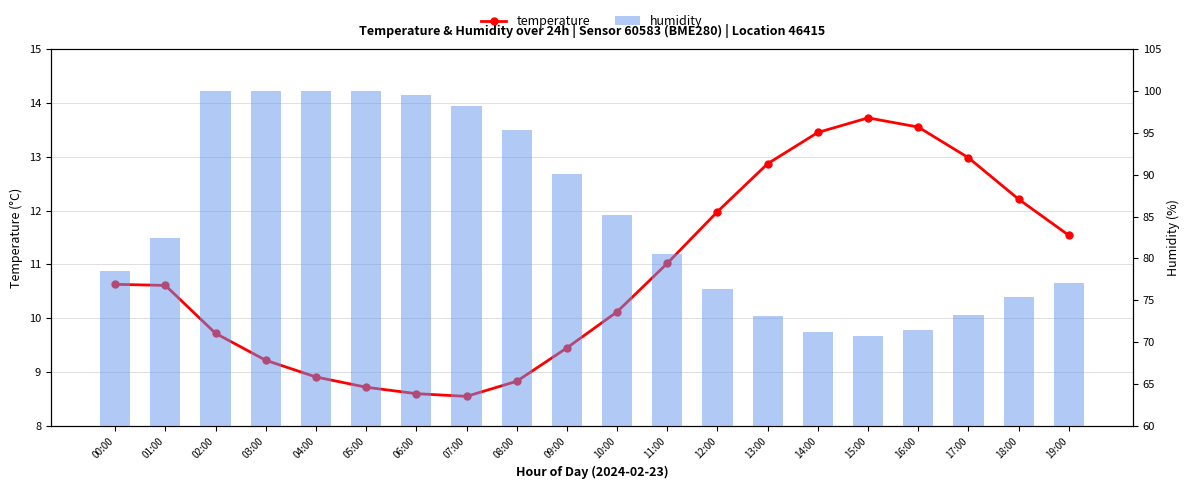

What is the label of the 8th bar from the right?

12:00